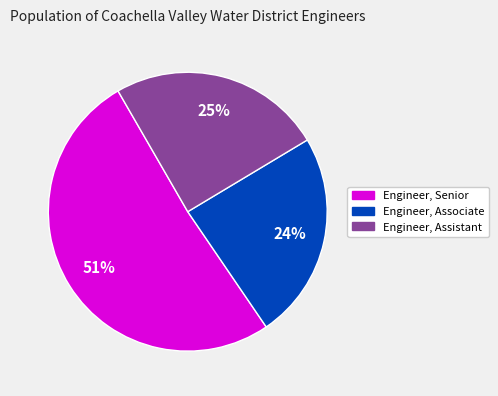

Which category accounts for the majority?

Engineer, Senior